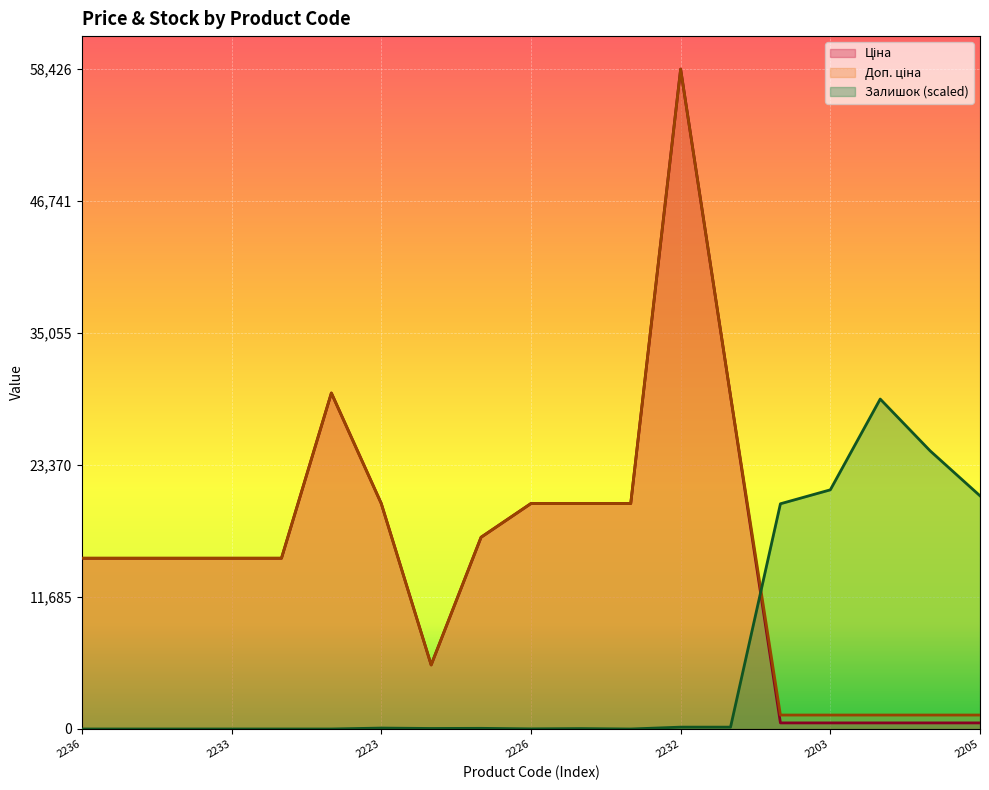

What is the maximum value shown in the chart?

58426.5